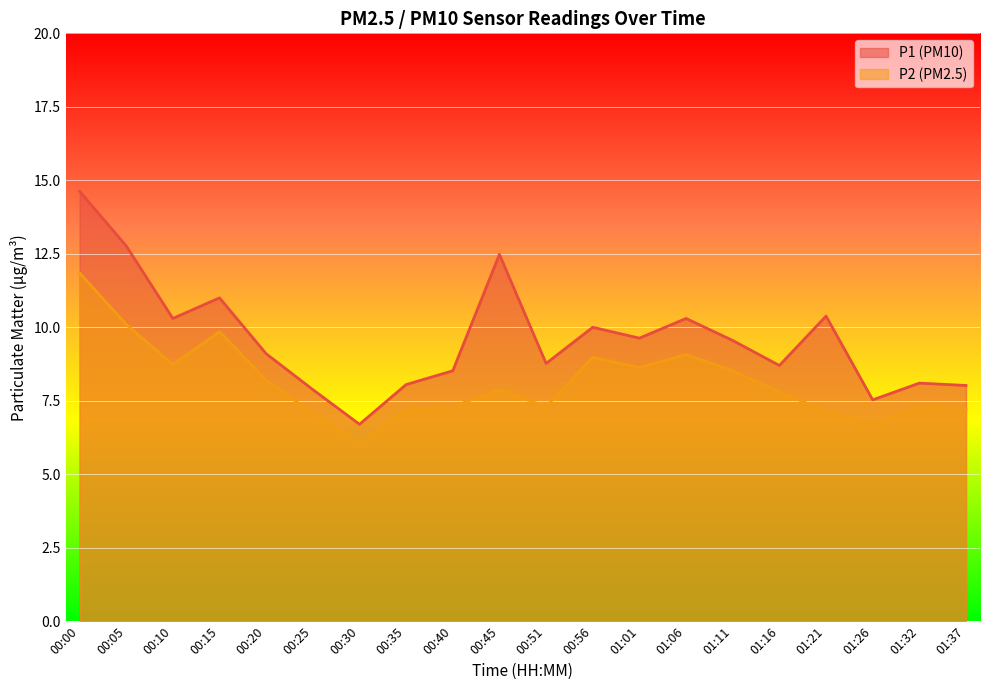

List the series in order of their peak value, highest first.

P1 (PM10), P2 (PM2.5)